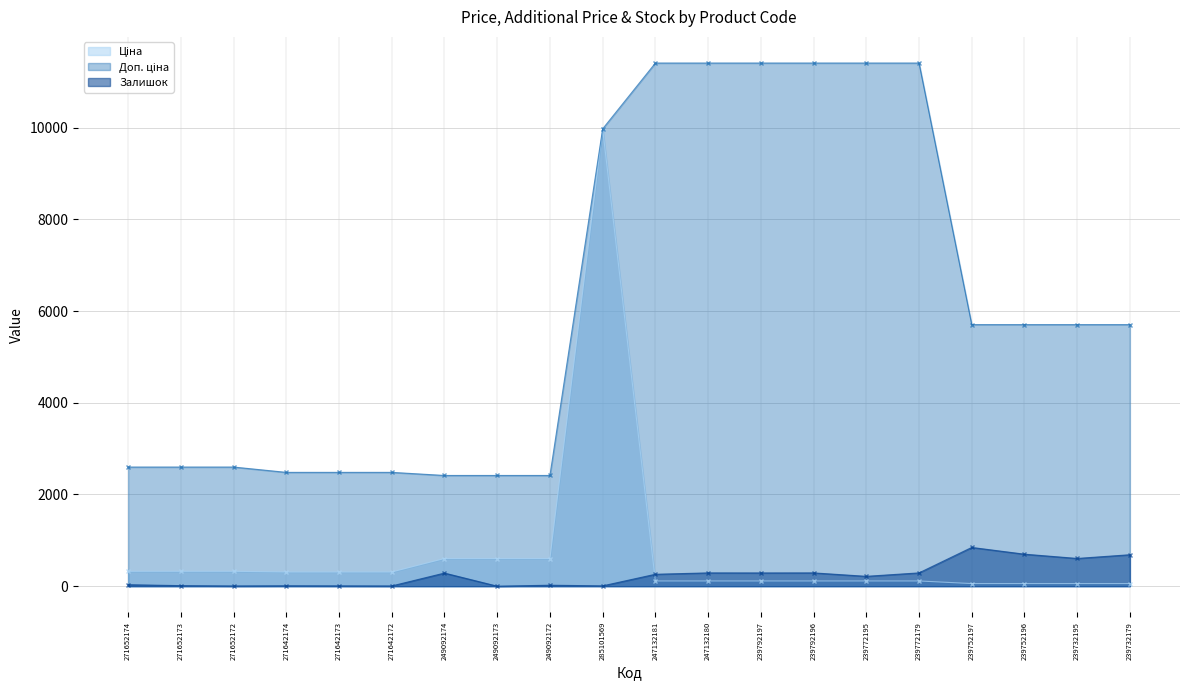

True or false: Залишок and Доп. ціна intersect in this chart.

False